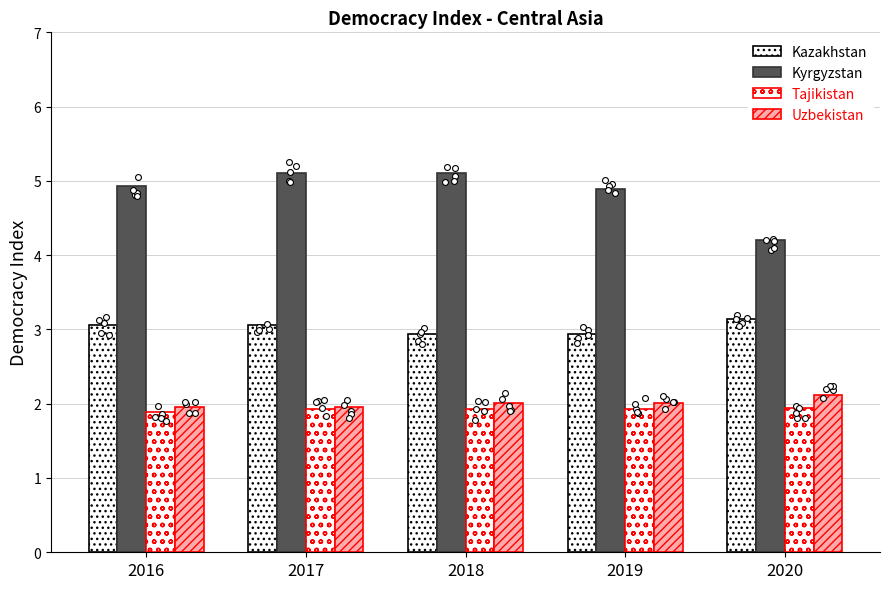

Which series contains the lowest Y value?

Tajikistan